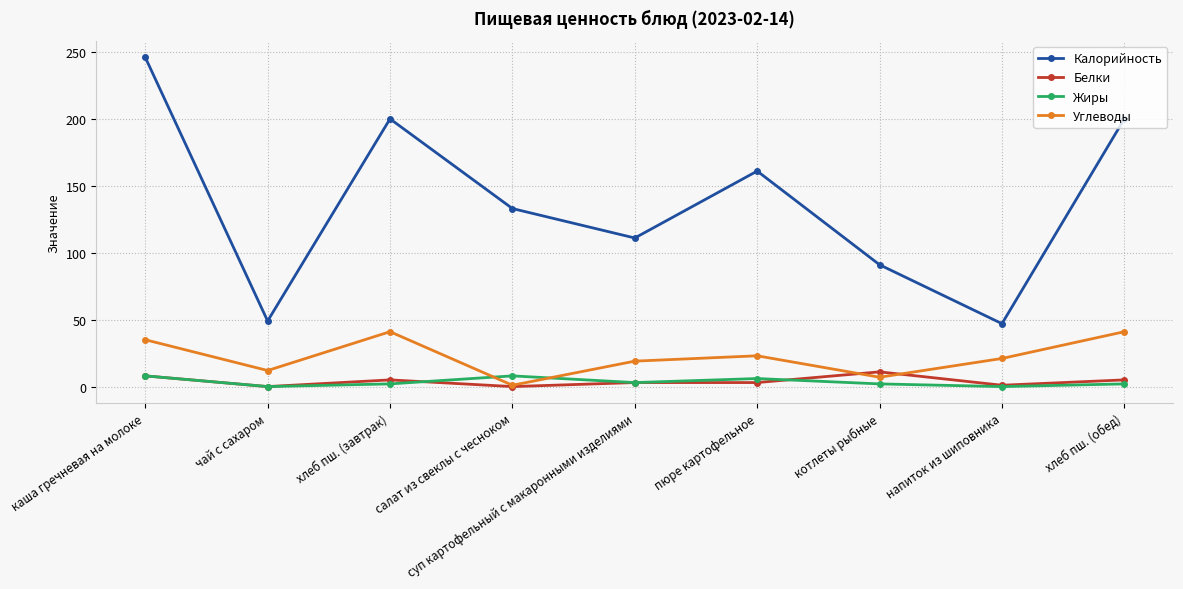

Is it true that Калорийность equals 47 at напиток из шиповника?

True